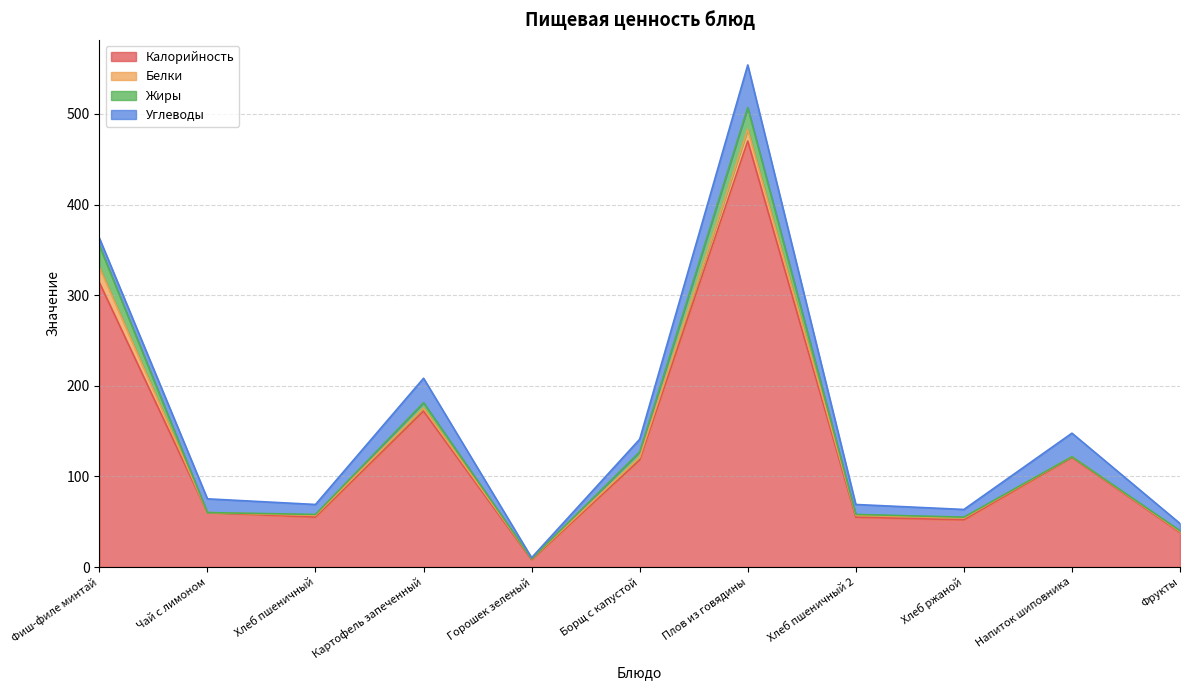

True or false: Углеводы has a value of 8.0 at Фиш-филе минтай.

True